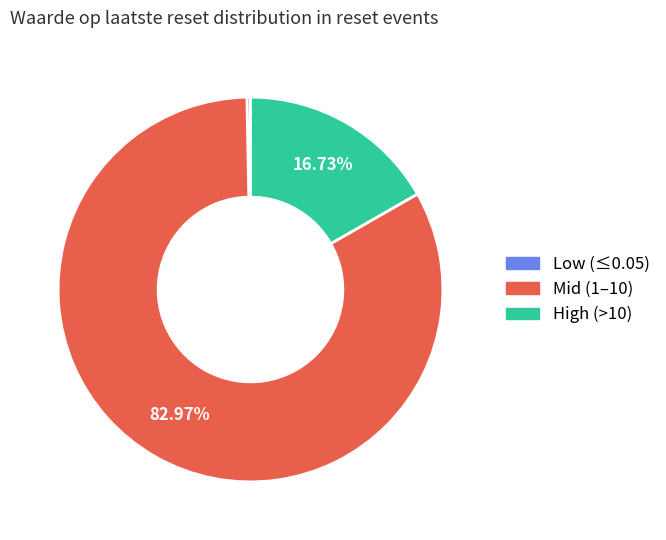

How many slices are in this pie chart?

3